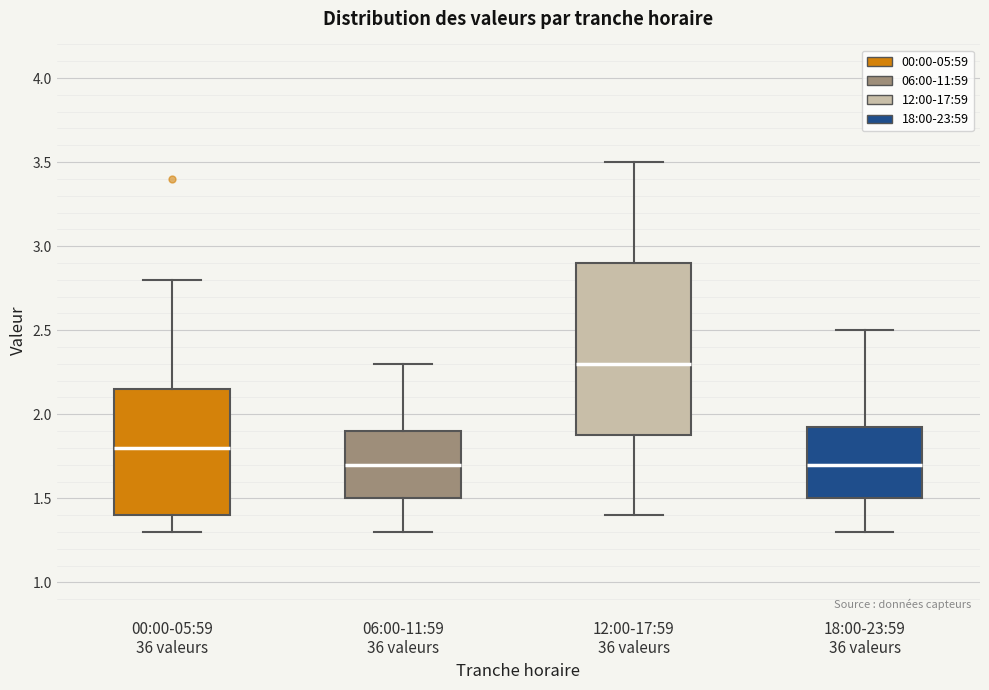

Where does the upper whisker of the box for 12:00-17:59 36 valeurs end on the y-axis? The values are not printed on the chart, so give them approximately, as read against the axis.

3.50